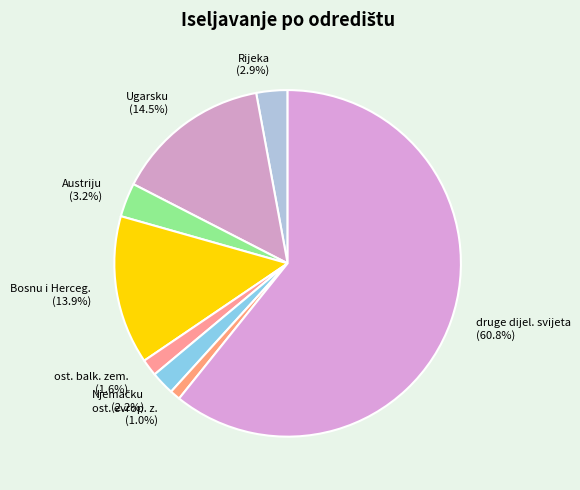

What is the largest slice in the pie chart?

druge dijel. svijeta